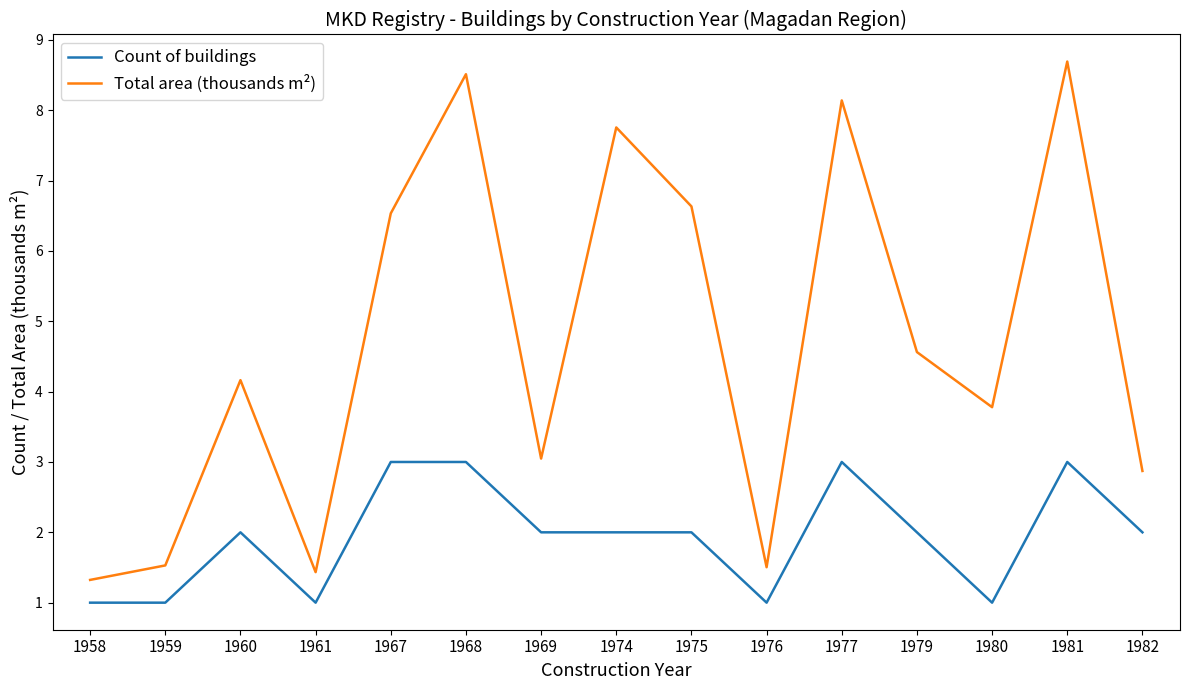

At how many categories does at least one series exceed 5?

6